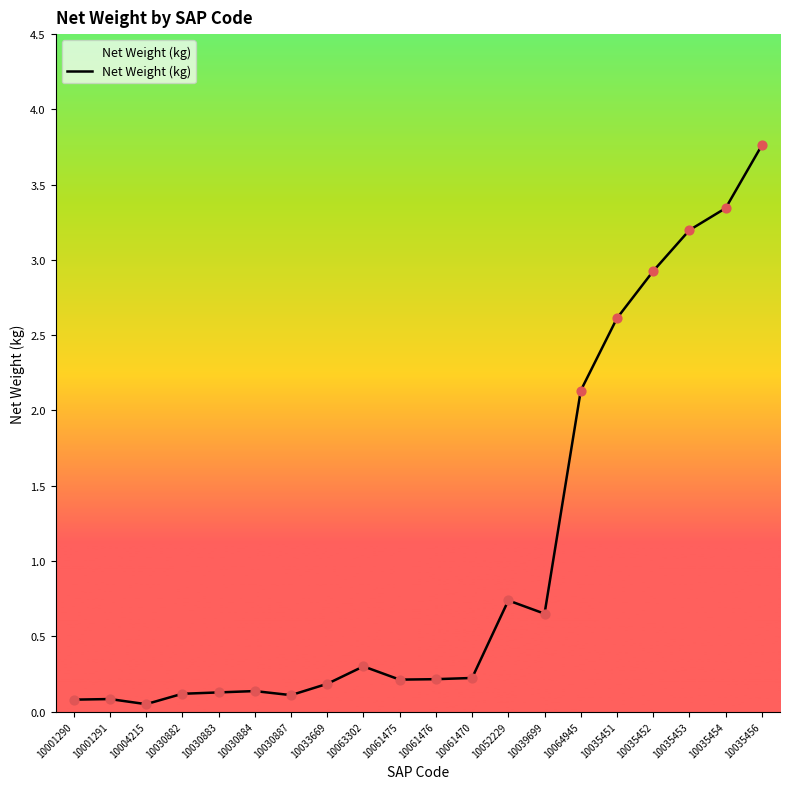

Which has a higher value, 10039699 or 10030884?

10039699